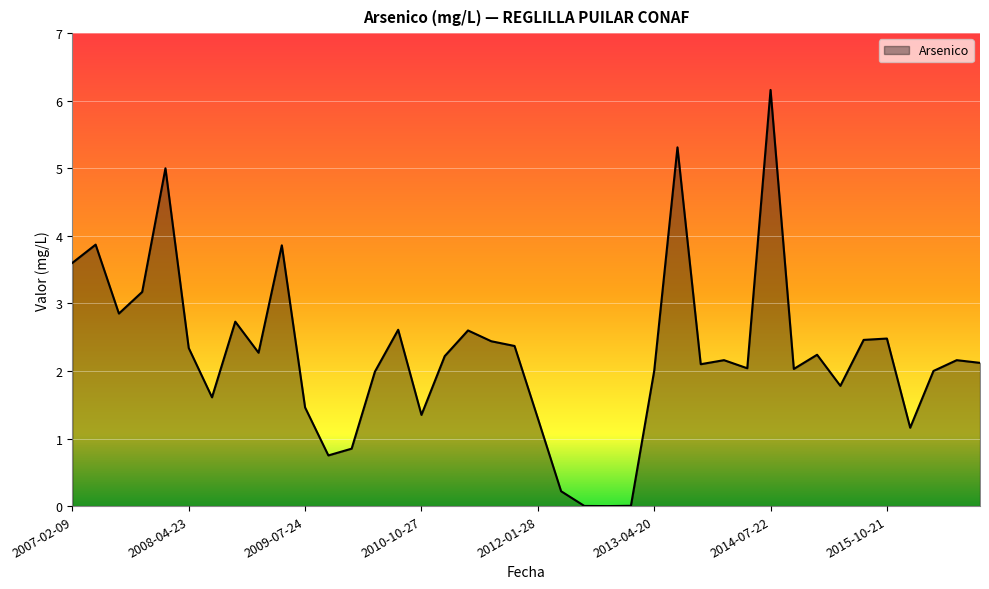

What is the maximum value shown in the chart?

6.2